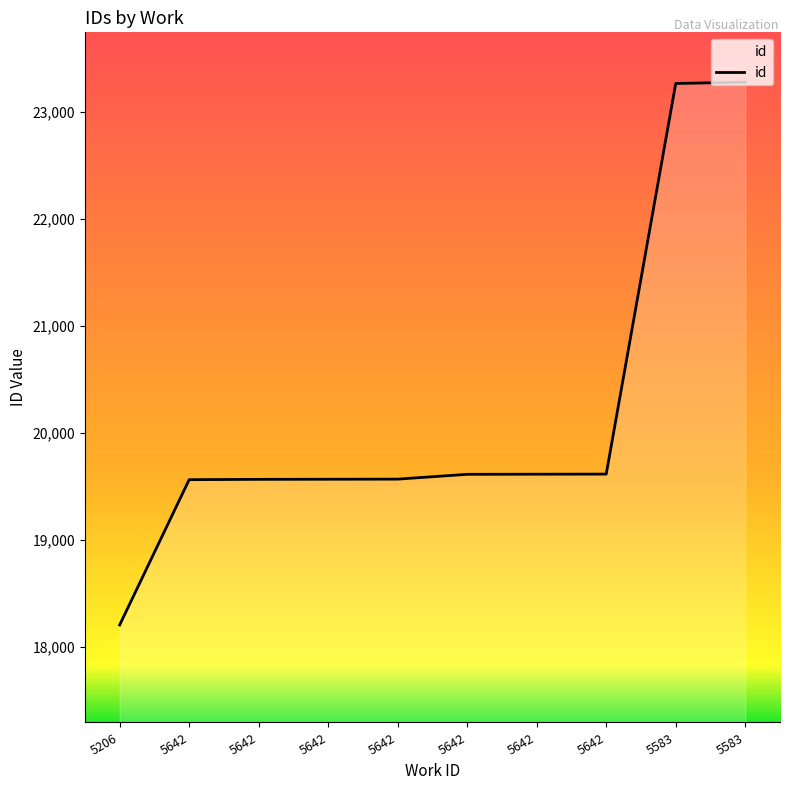

List the labels in order of value, smallest first.

5206, 5642, 5642, 5642, 5642, 5642, 5642, 5642, 5583, 5583